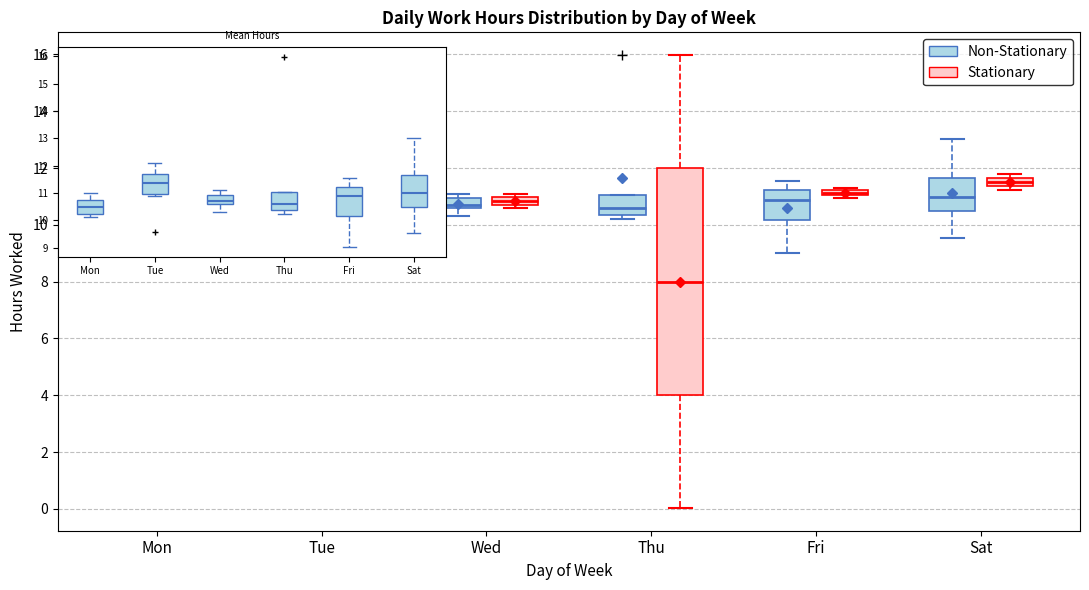

Which box has the lowest median line?

Thu (Stationary)